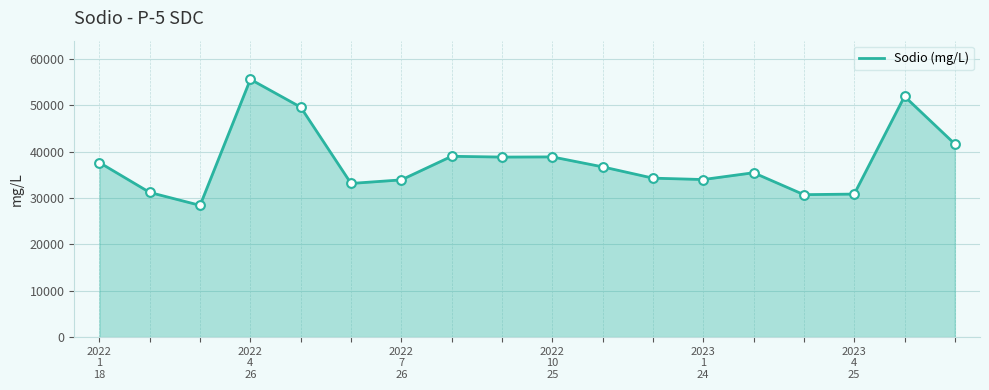

What is the greatest value displayed?

55624.0